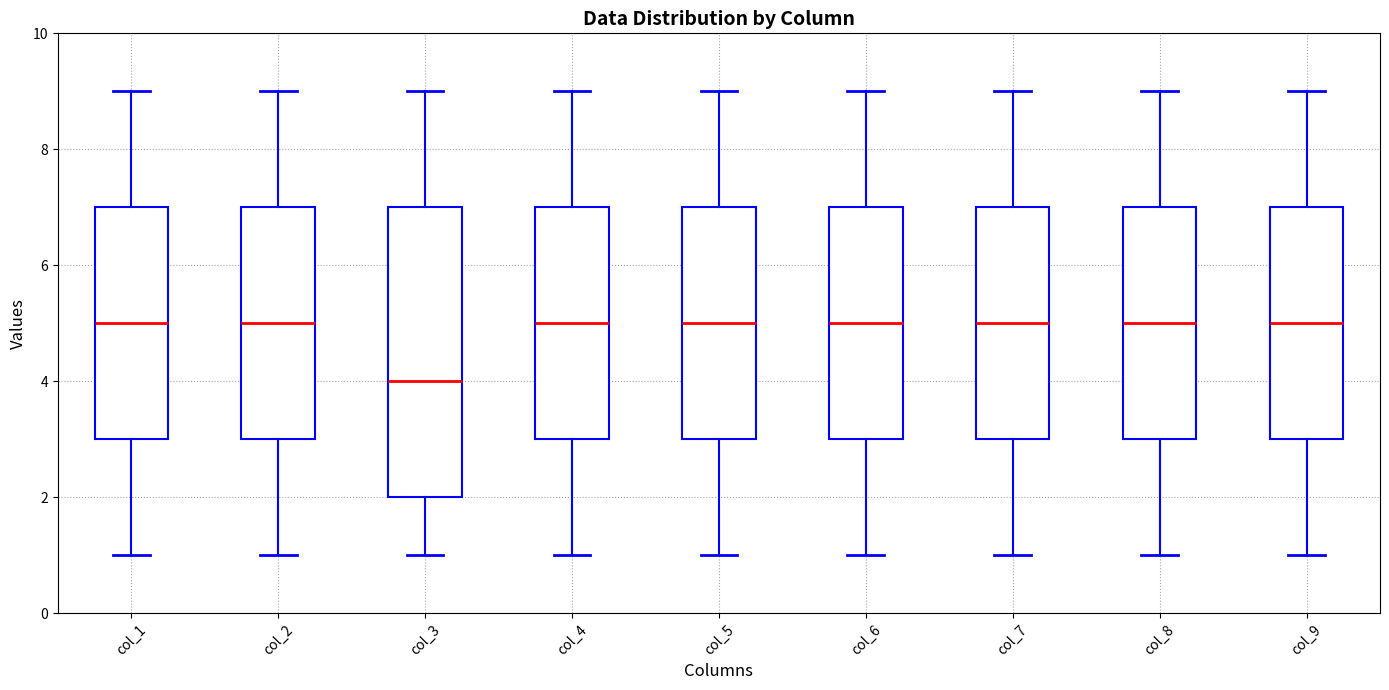

Reading left to right, transcribe this box plot: for each box, give where its median line is, the range the box spans, and where its two whiskers end, as read against the y-axis. The values are not printed on the chart, so give them approximately, as read against the axis.

col_1: median 5, box 3 to 7, whiskers 1 to 9
col_2: median 5, box 3 to 7, whiskers 1 to 9
col_3: median 4, box 2 to 7, whiskers 1 to 9
col_4: median 5, box 3 to 7, whiskers 1 to 9
col_5: median 5, box 3 to 7, whiskers 1 to 9
col_6: median 5, box 3 to 7, whiskers 1 to 9
col_7: median 5, box 3 to 7, whiskers 1 to 9
col_8: median 5, box 3 to 7, whiskers 1 to 9
col_9: median 5, box 3 to 7, whiskers 1 to 9